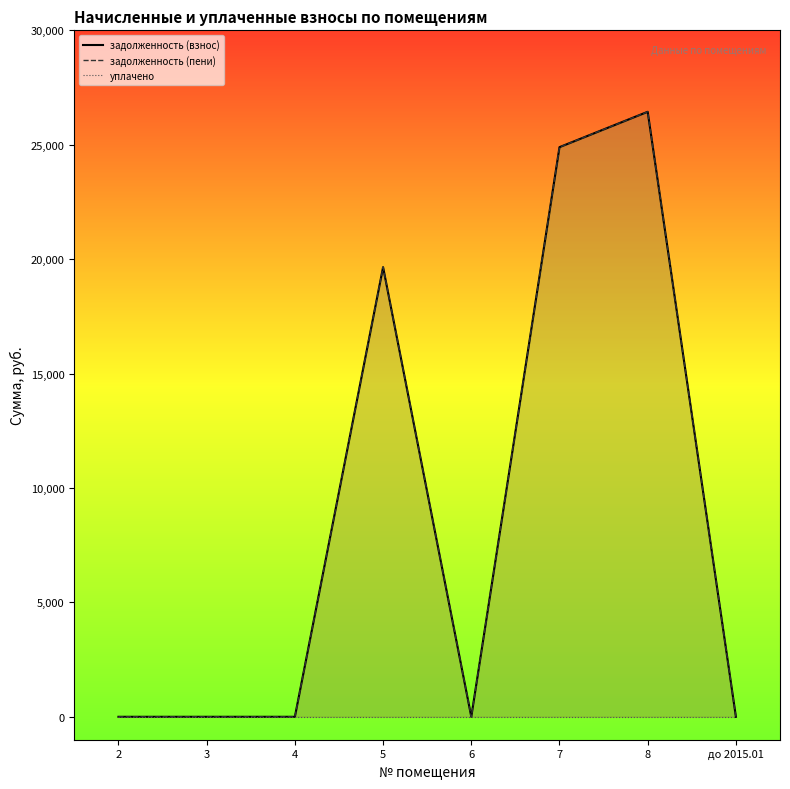

List the labels in order of задолженность (взнос) value, largest first.

8, 7, 5, 2, 3, 4, 6, до 2015.01